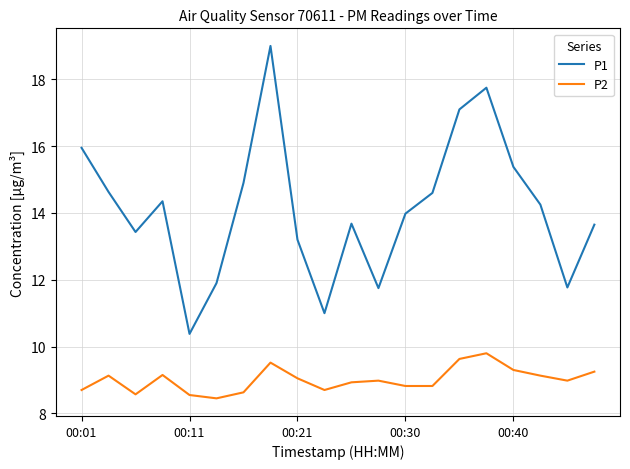

Which series has the largest total across all categories?

P1